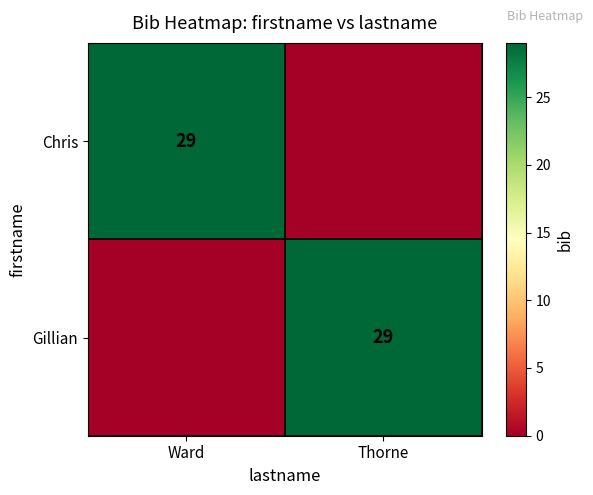

At how many categories does at least one series exceed 0?

2